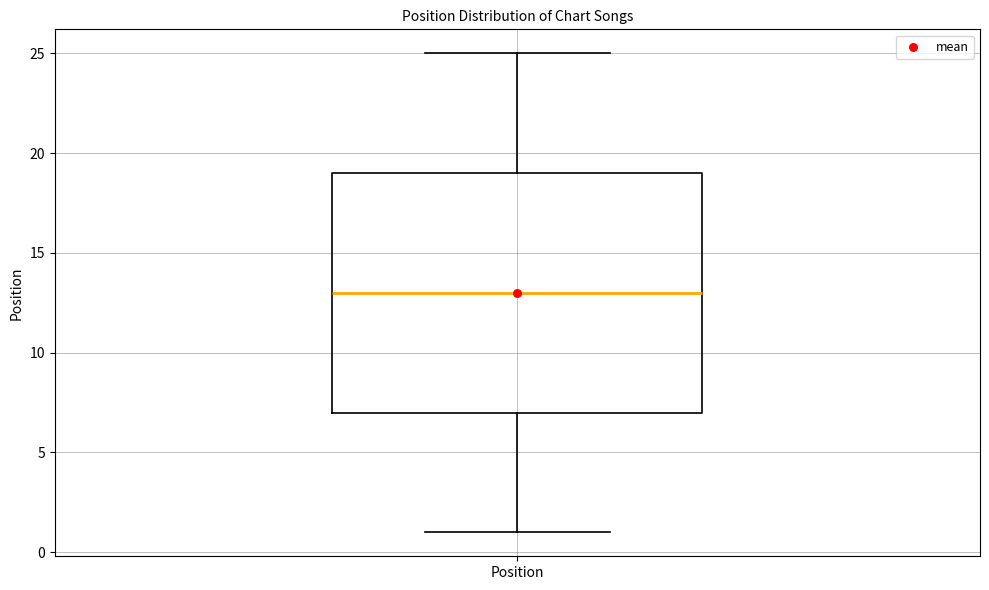

Transcribe this box plot: give where the median line is, the range the box spans, and where the two whiskers end, as read against the y-axis. The values are not printed on the chart, so give them approximately, as read against the axis.

median 13, box 7 to 19, whiskers 1 to 25